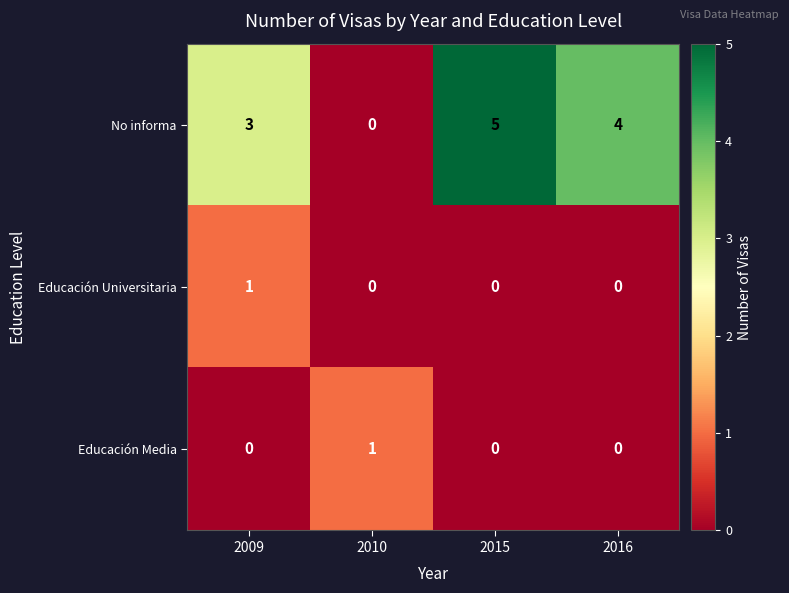

At which label does No informa reach its peak?

2015